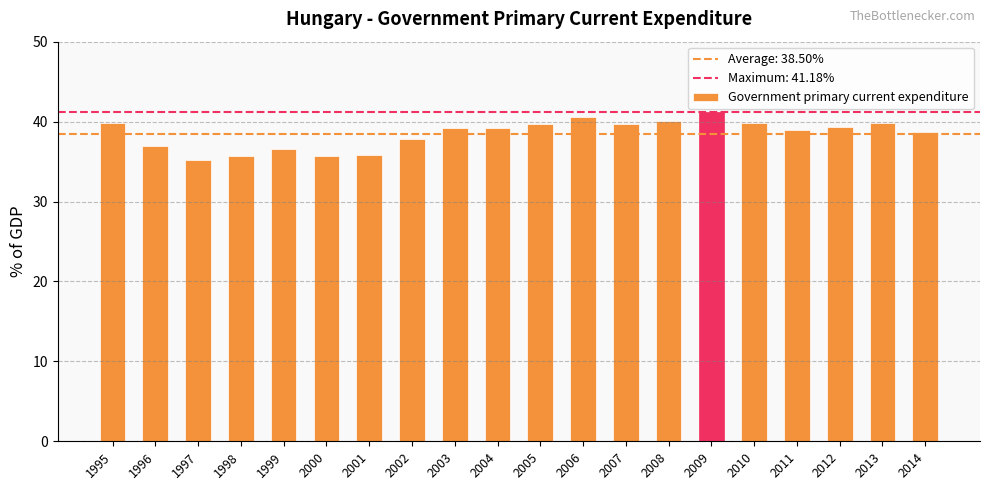

Does the chart contain any negative values?

No